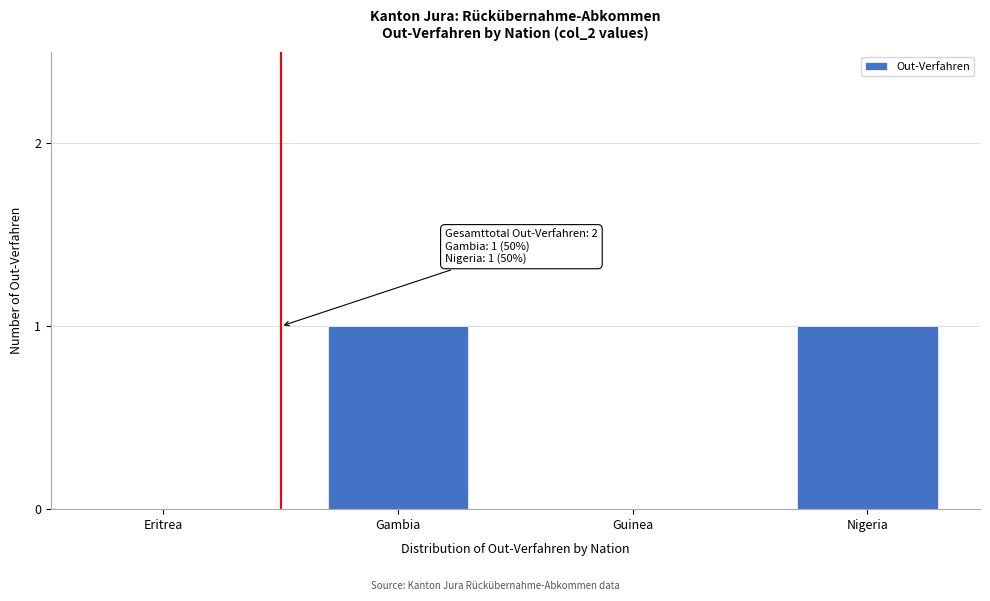

Reading right to left, list all the values displayed in this chart.

Nigeria=1	Guinea=0	Gambia=1	Eritrea=0